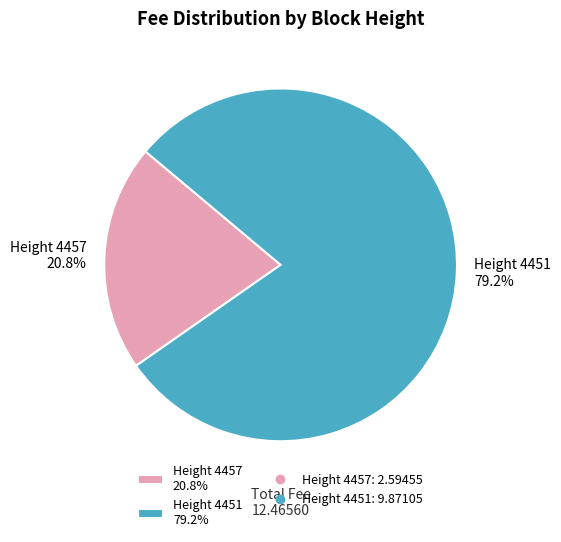

What is the ratio of the value at Height 4457 20.8% to the value at Height 4451 79.2%?

0.3